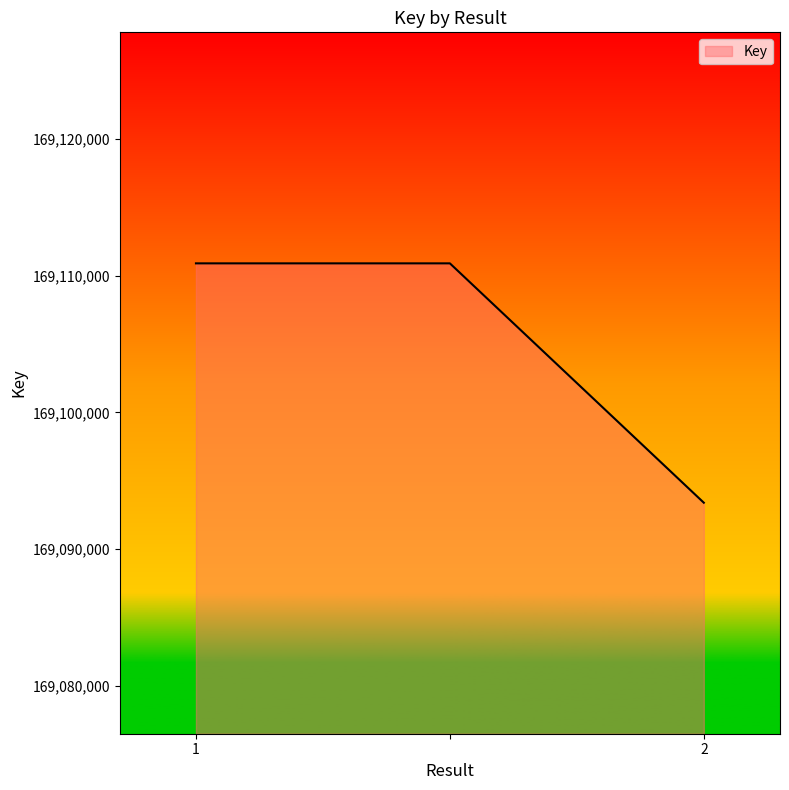

How many values are between 169093395 and 169110916?

3